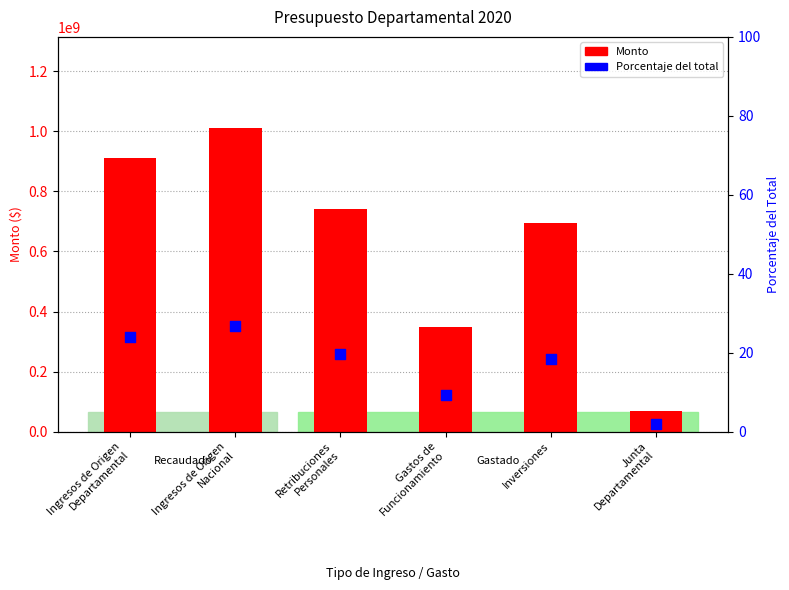

Which series reaches the maximum Y coordinate?

Monto